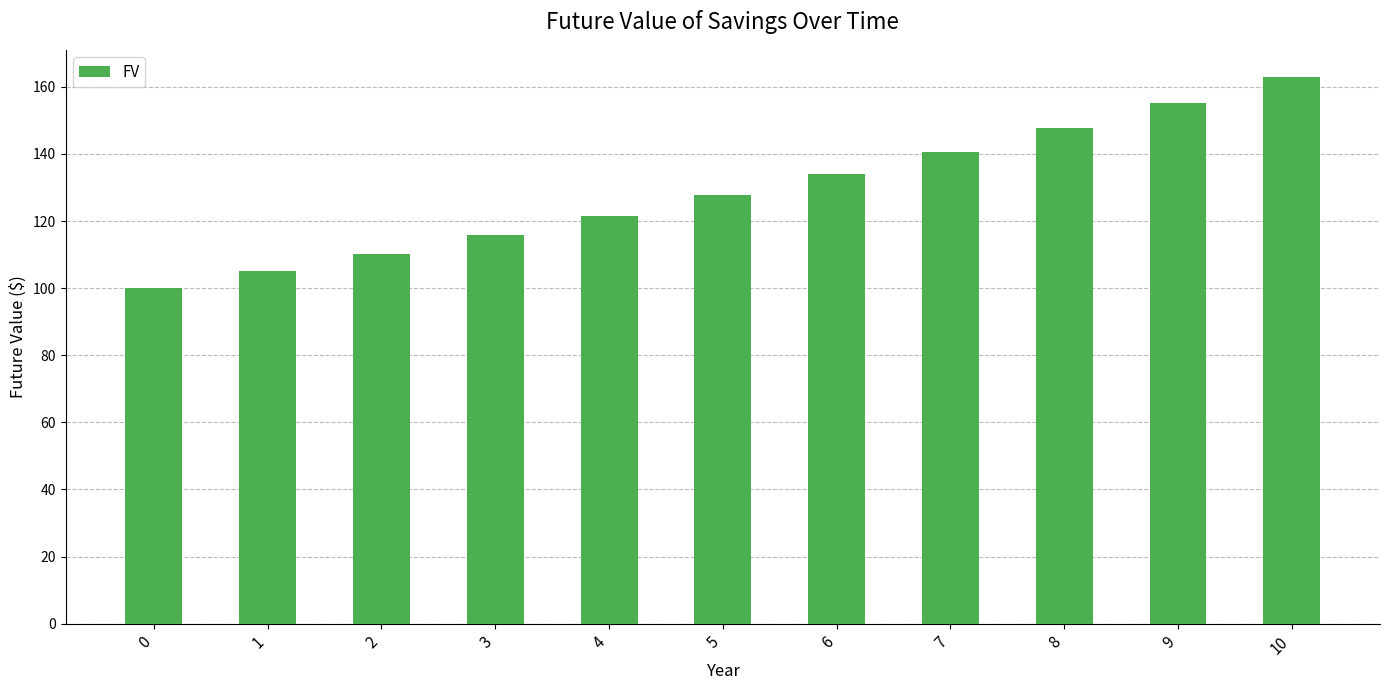

True or false: the data shows 214.8 at 9.

False